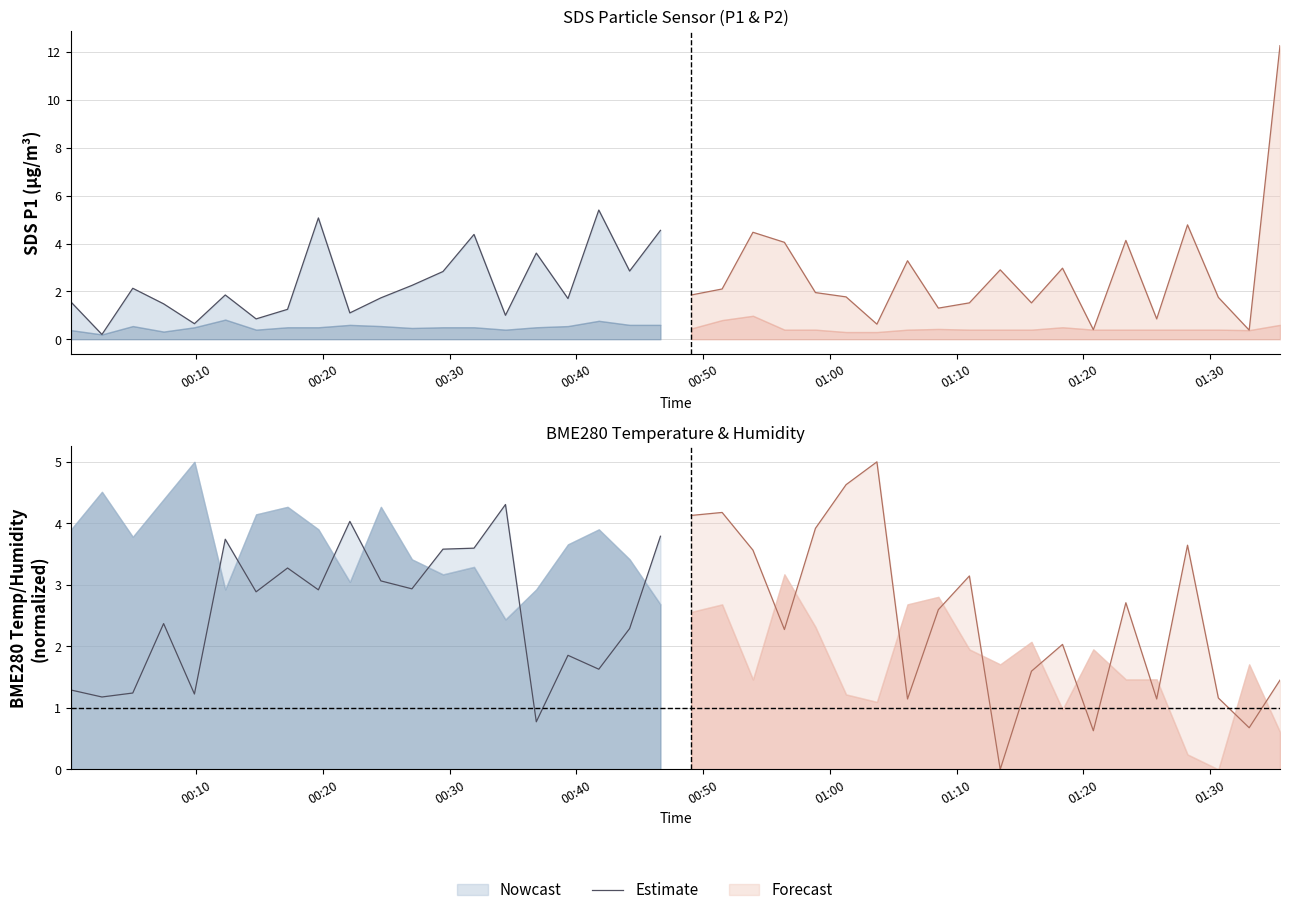

What is the change in value from 11 to 18?

-0.6